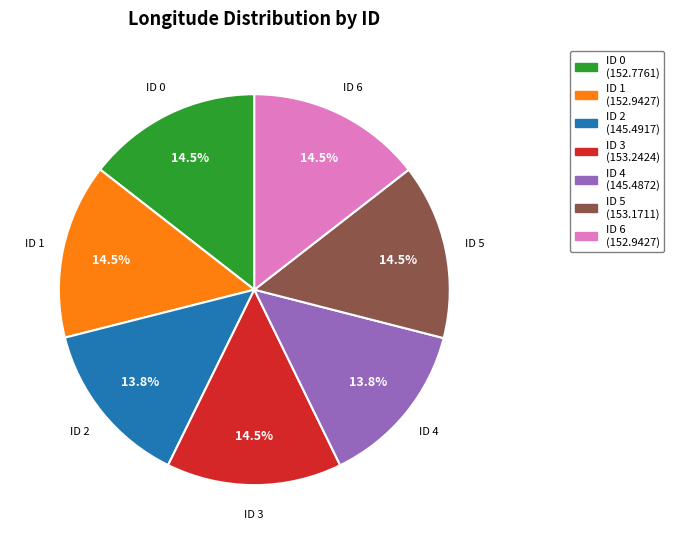

Does any single category account for the majority?

No